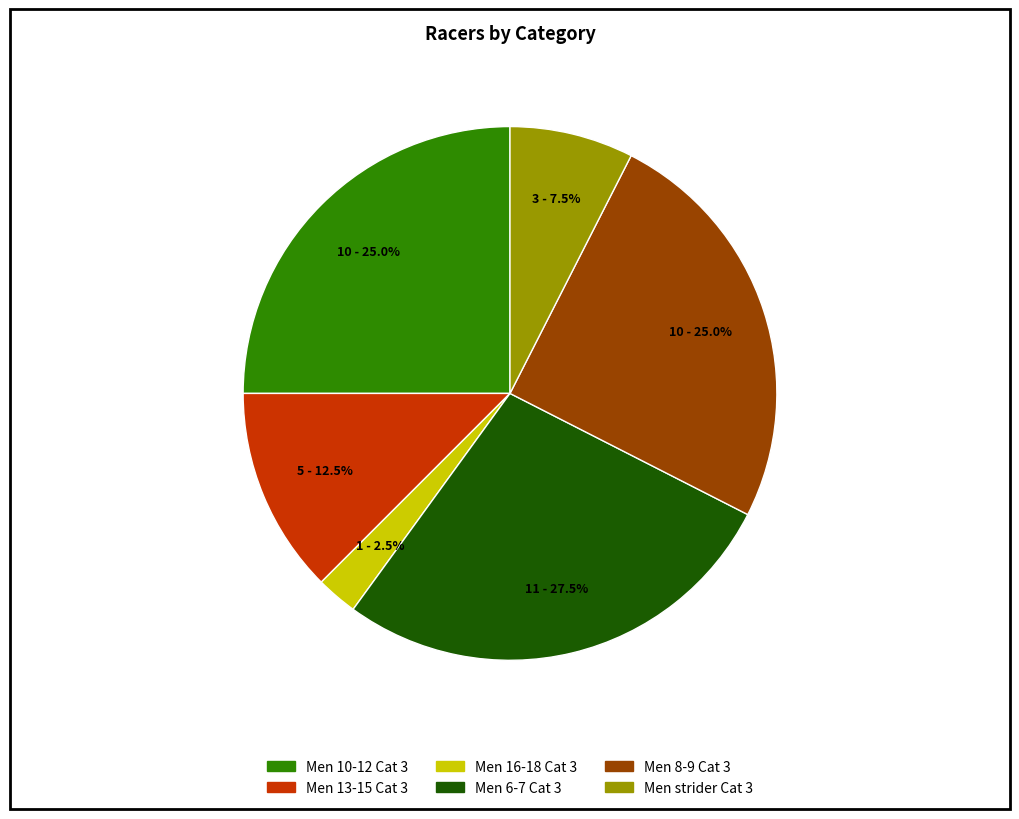

Is there a majority slice in this chart?

No